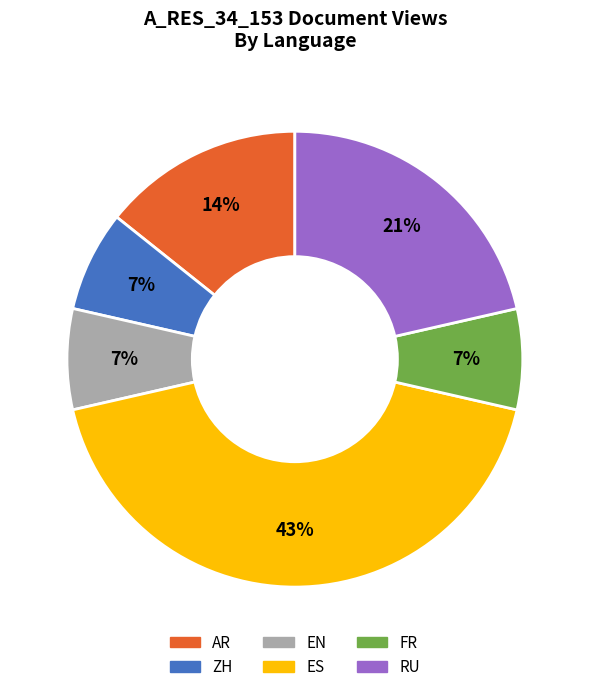

To the nearest percent, what is the average slice percentage?

17%